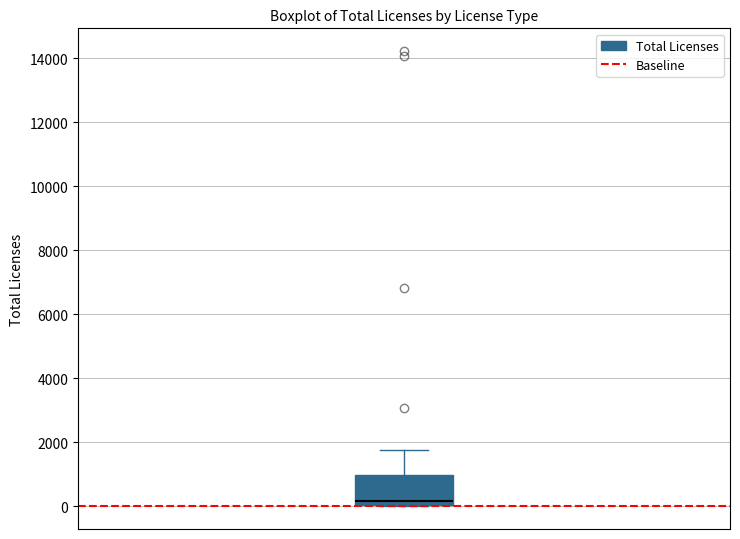

Where is the lower edge of the box on the y-axis? The values are not printed on the chart, so give them approximately, as read against the axis.

0